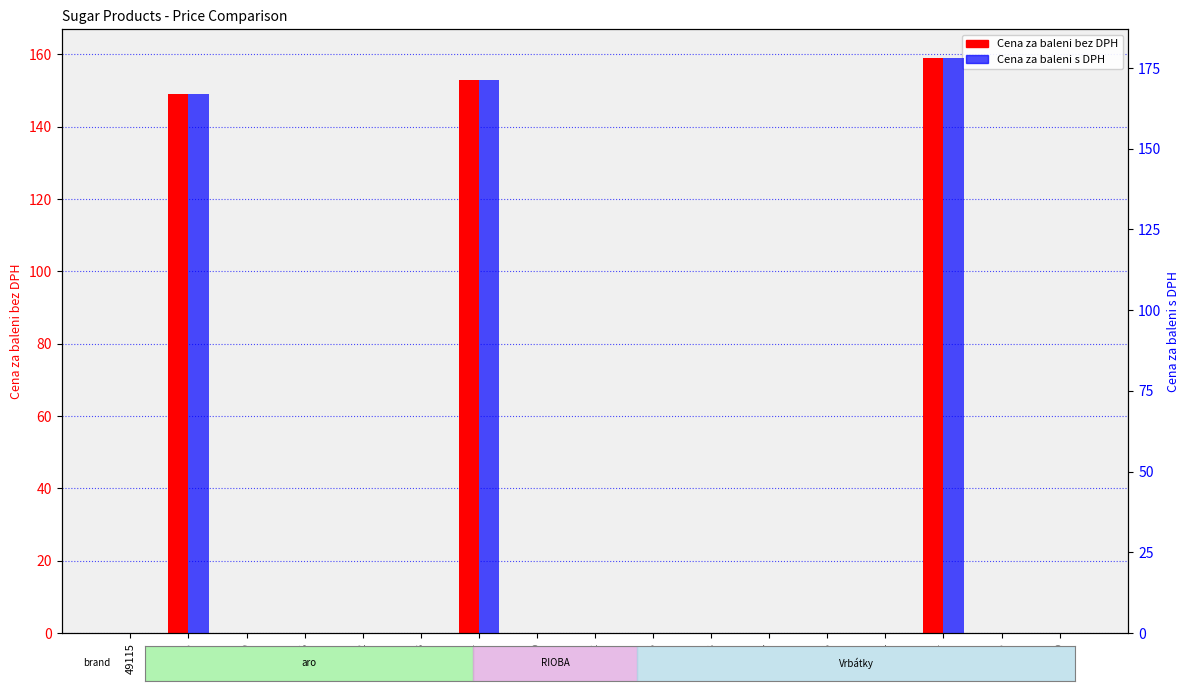

Between 364880 and 453247, which series saw the biggest shift?

Cena za baleni bez DPH